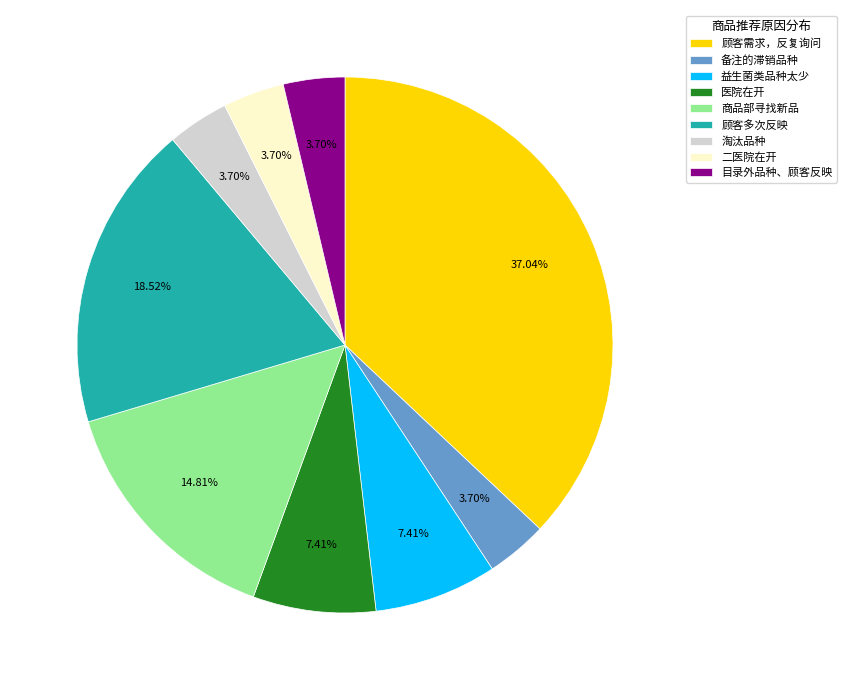

To the nearest percent, what is the combined percentage of 备注的滞销品种 and 顾客需求，反复询问?

41%